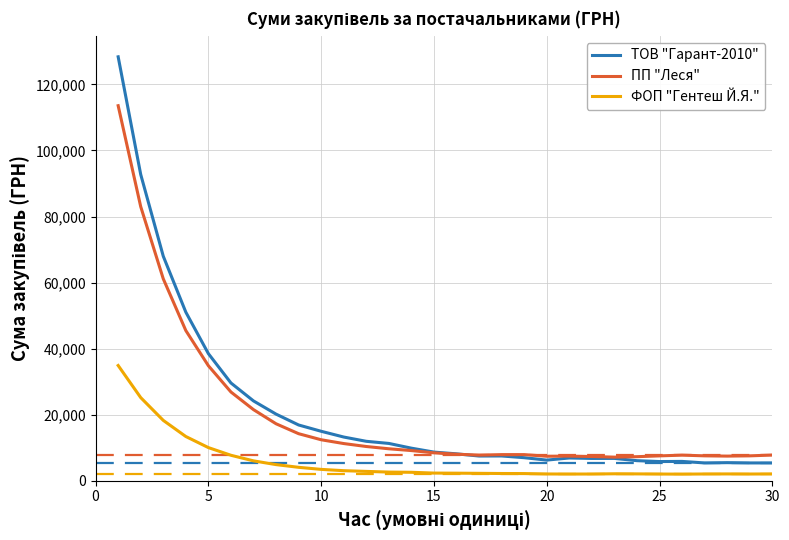

Does the chart display data point markers on the line(s)?

No